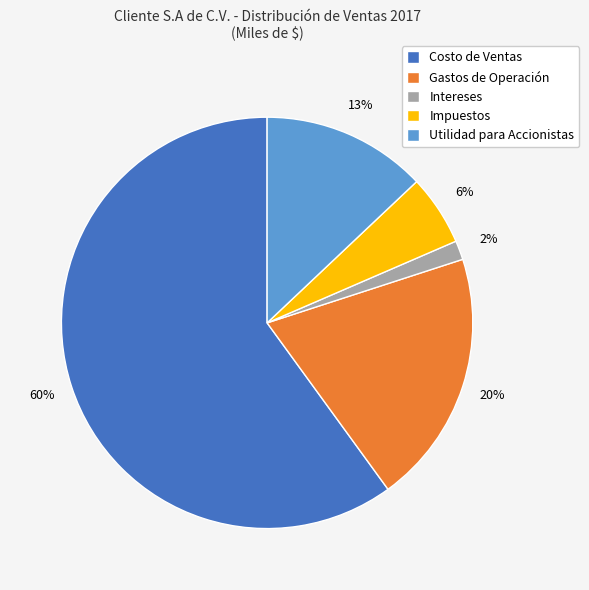

Is it true that Costo de Ventas is 70% of the pie?

False